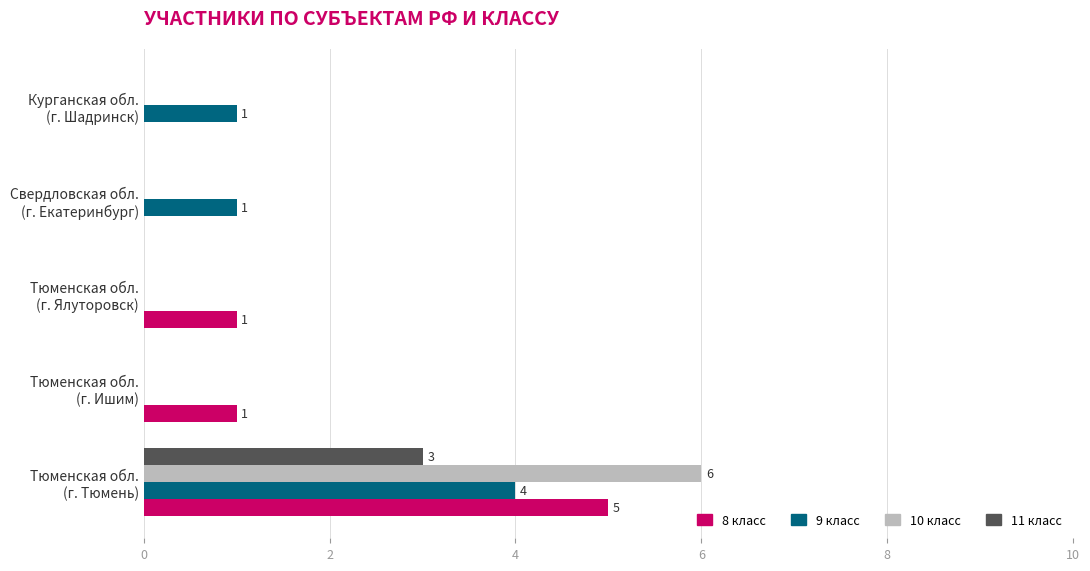

What is the sum of all 9 класс values?

6